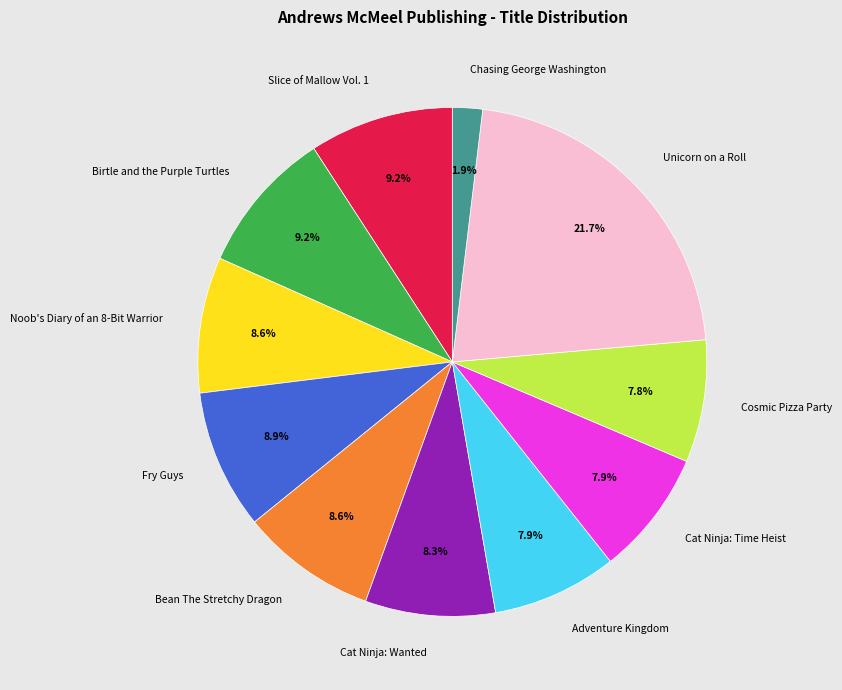

What is the largest slice in the pie chart?

Unicorn on a Roll